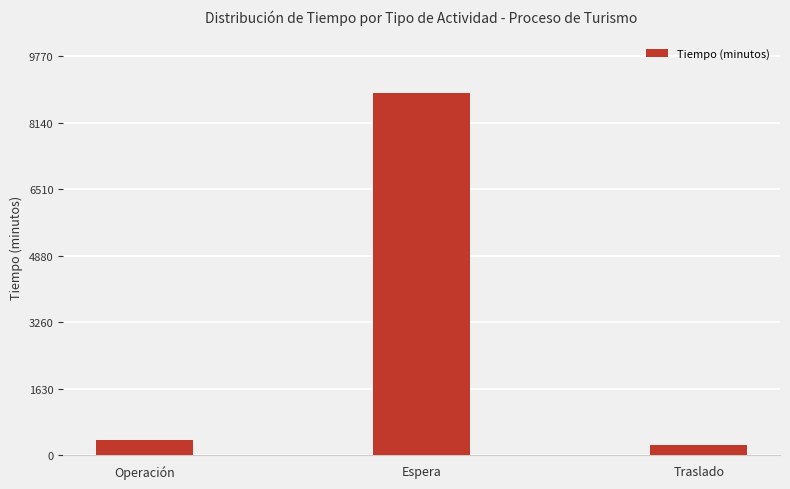

What is the average value?

3167